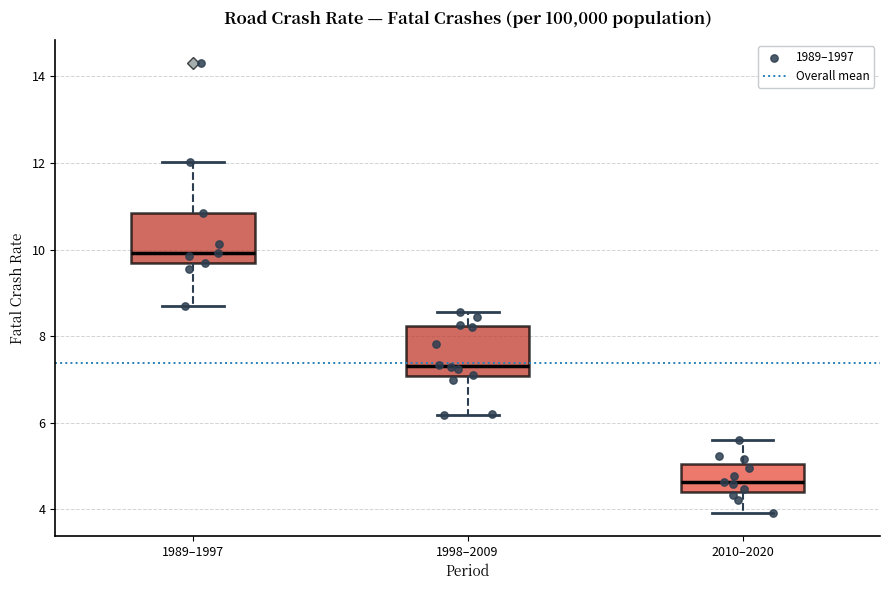

Reading left to right, transcribe this box plot: for each box, give where its median line is, the range the box spans, and where its two whiskers end, as read against the y-axis. The values are not printed on the chart, so give them approximately, as read against the axis.

1989–1997: median 10.0, box 9.8 to 10.8, whiskers 8.6 to 12.0
1998–2009: median 7.4, box 7.0 to 8.2, whiskers 6.2 to 8.6
2010–2020: median 4.6, box 4.4 to 5.0, whiskers 4.0 to 5.6